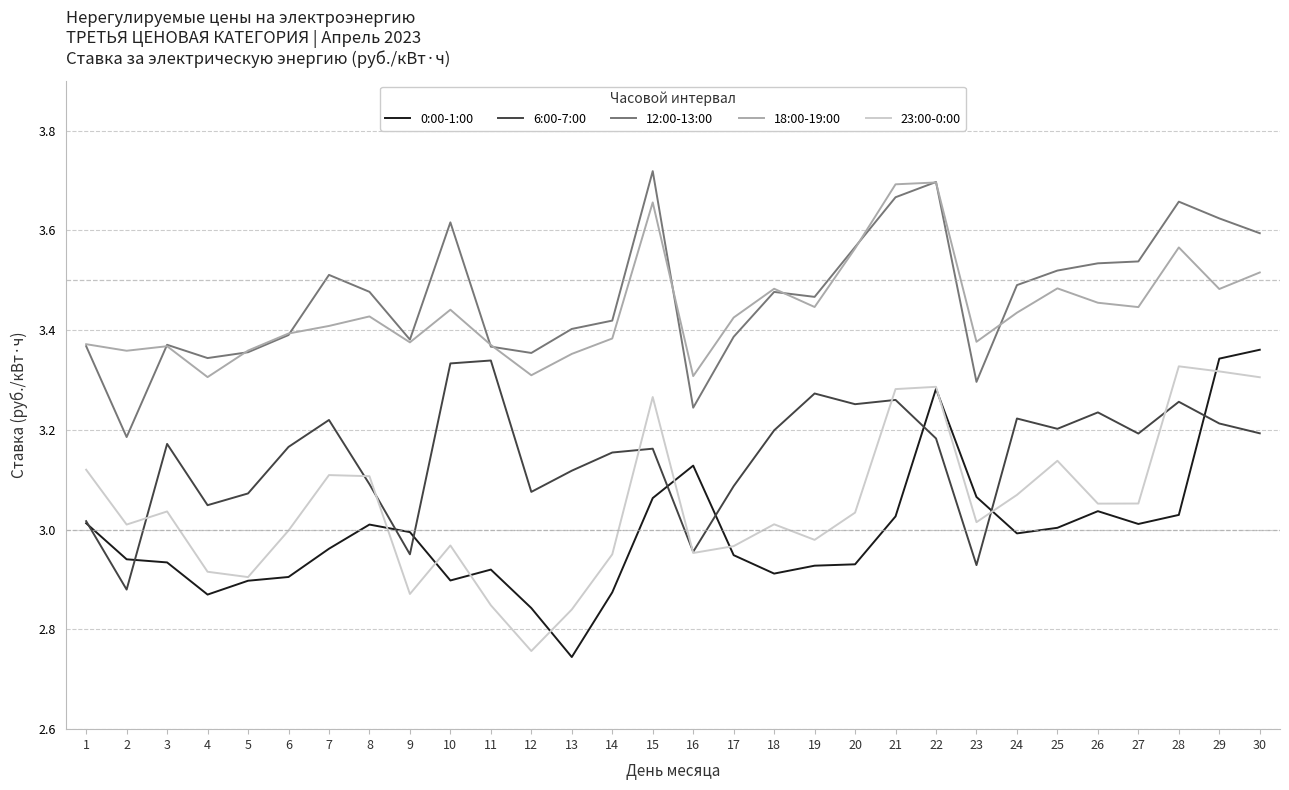

What is the sum of the 0:00-1:00 values at 13 and 23?

5.8